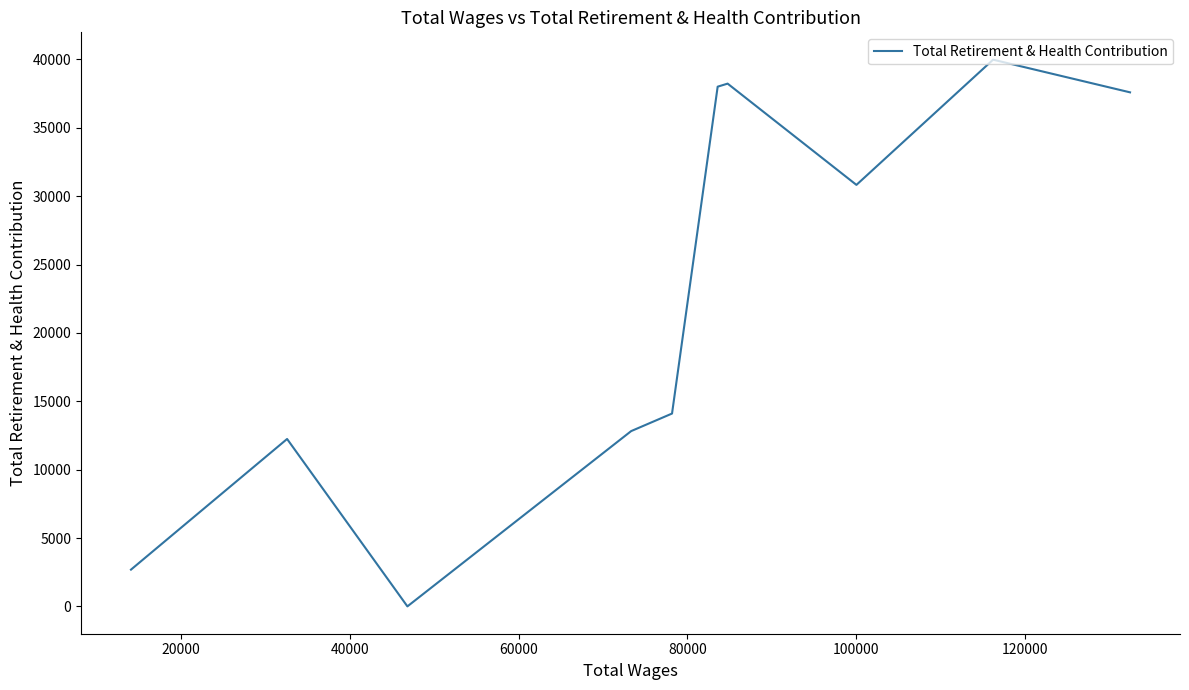

How many points are lower than both their immediate neighbors (excluding endpoints)?

2